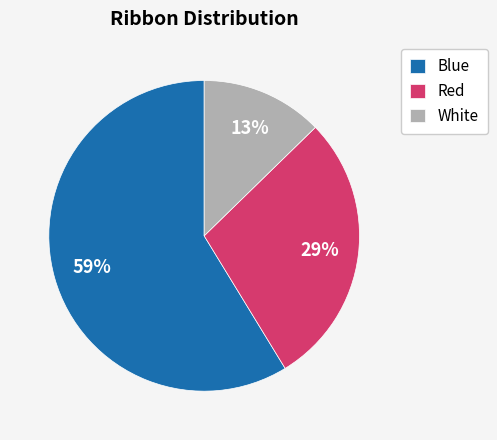

Between White and Blue, which is larger?

Blue